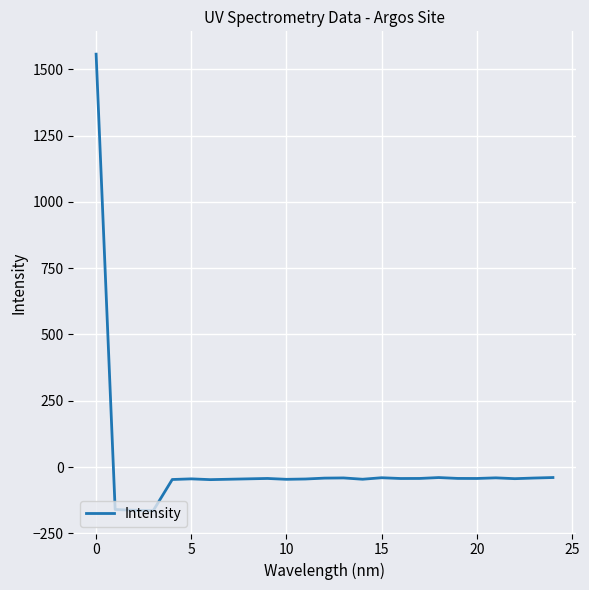

True or false: the data has more than 1 interior local peaks.

True